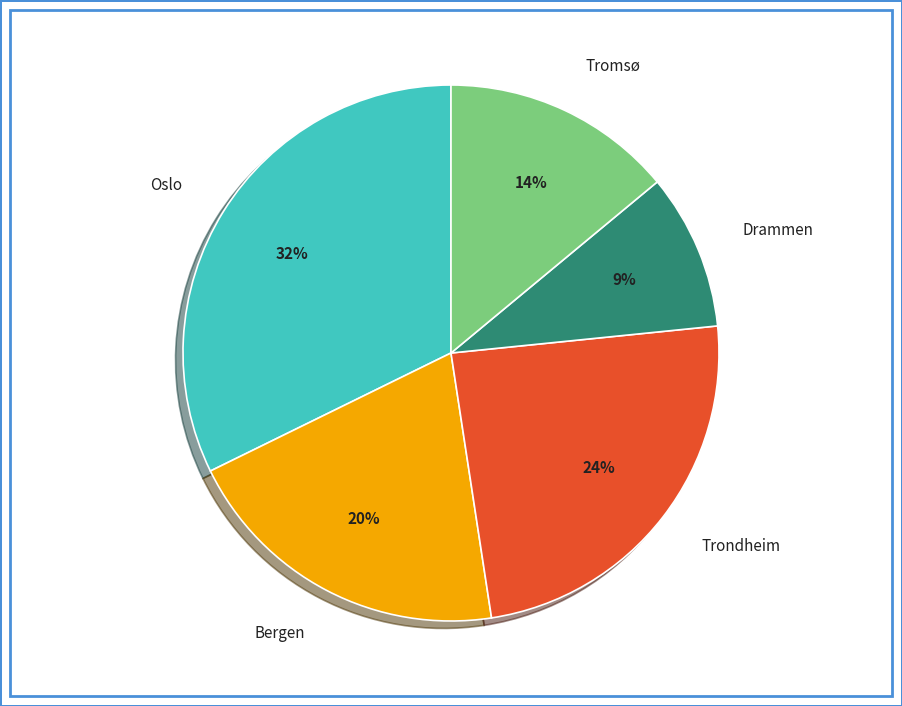

Does Drammen account for over 50% of the chart?

No